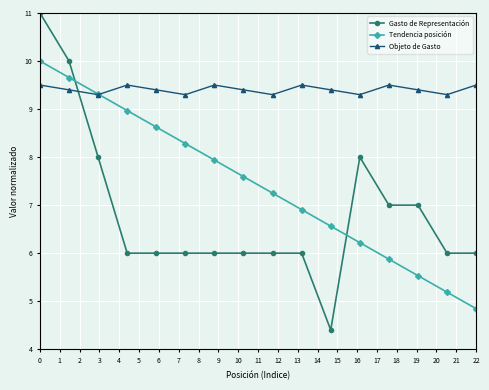

Which series has the largest total across all categories?

Objeto de Gasto